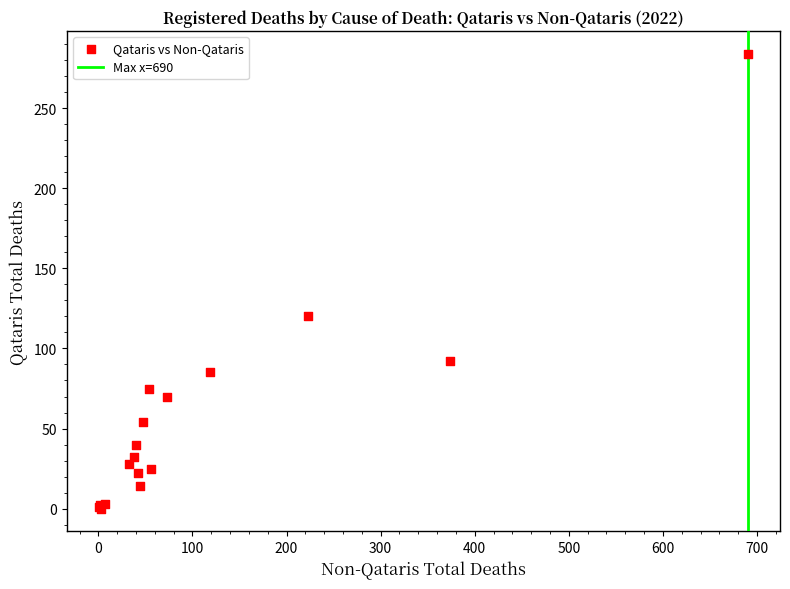

What Y value in the scatter plot is closest to 142?

120